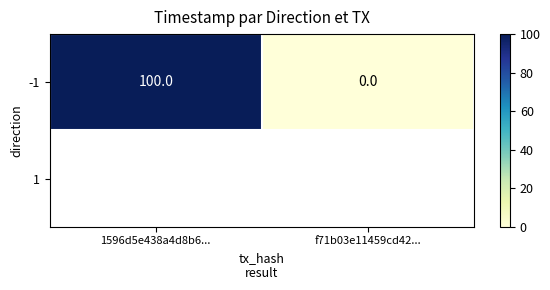

Reading left to right, transcribe all the data shown in this chart.

1596d5e438a4d8b6...=100	f71b03e11459cd42...=0